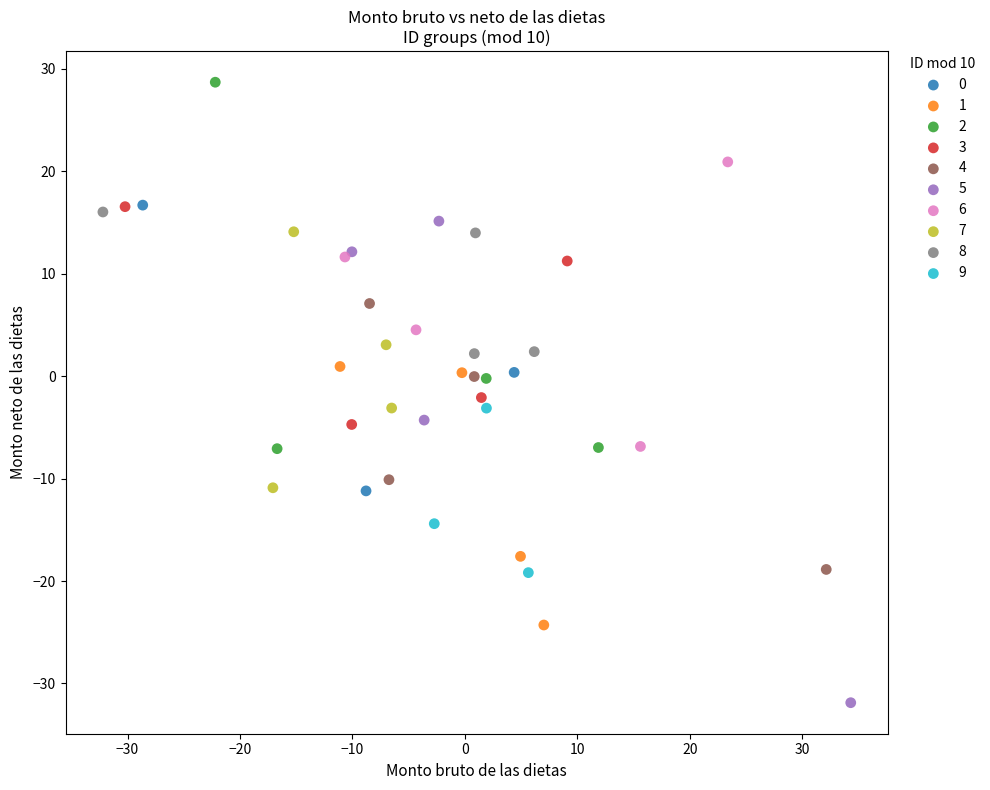

Which series contains the lowest Y value?

5